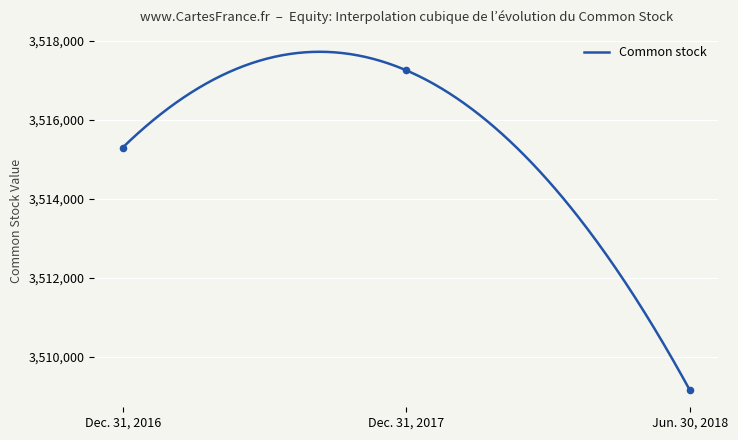

Between Dec. 31, 2017 and Jun. 30, 2018, which is larger?

Dec. 31, 2017